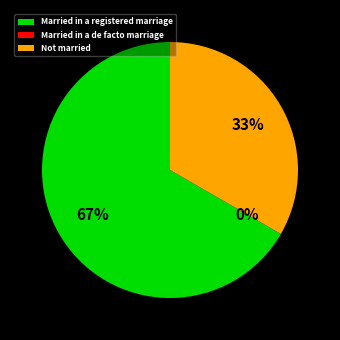

What percentage is the Not married slice, to the nearest percent?

33%